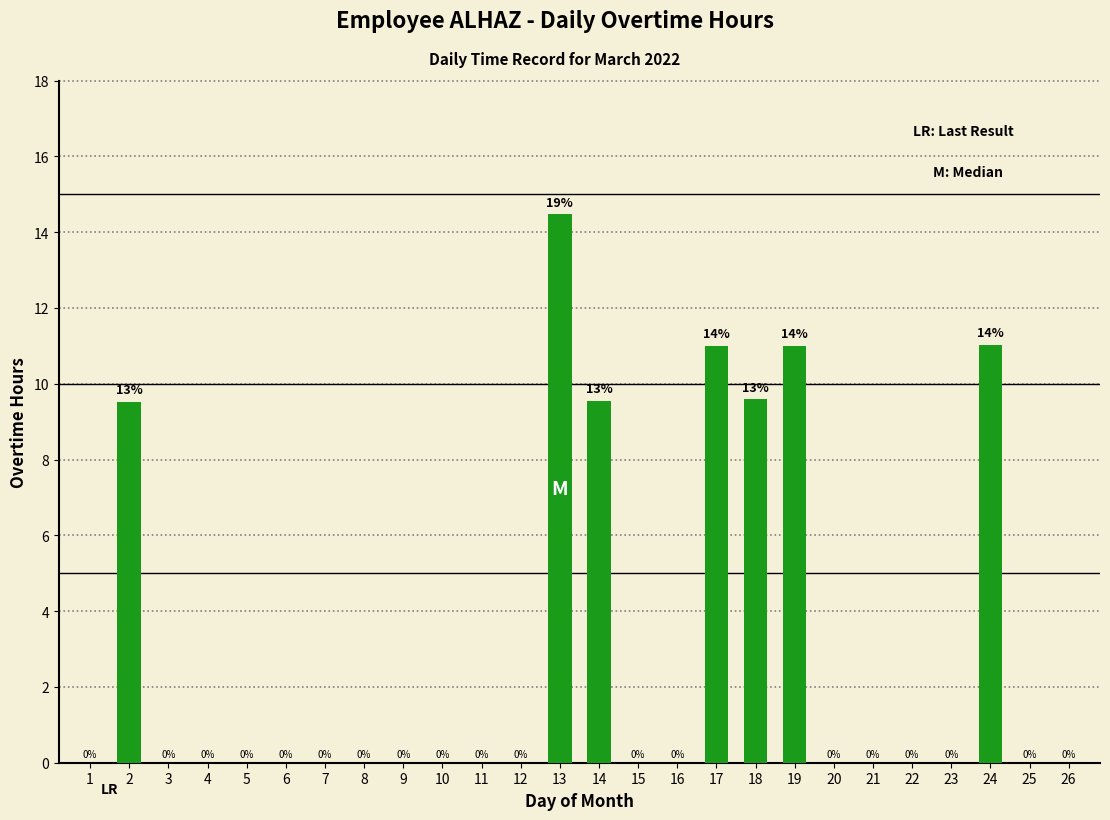

What is the greatest value displayed?

14.5